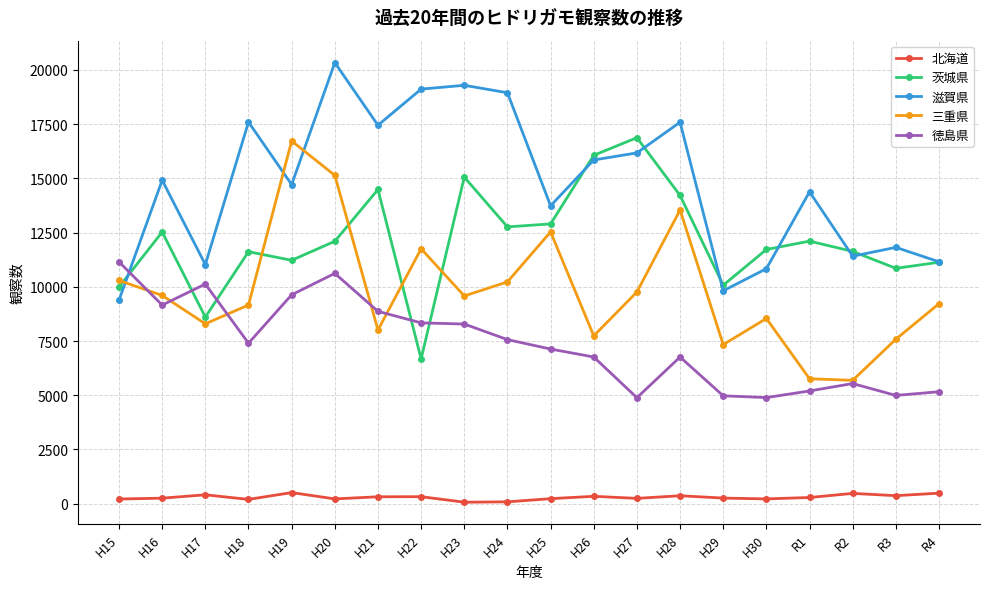

At which label does 徳島県 first exceed 7399?

H15